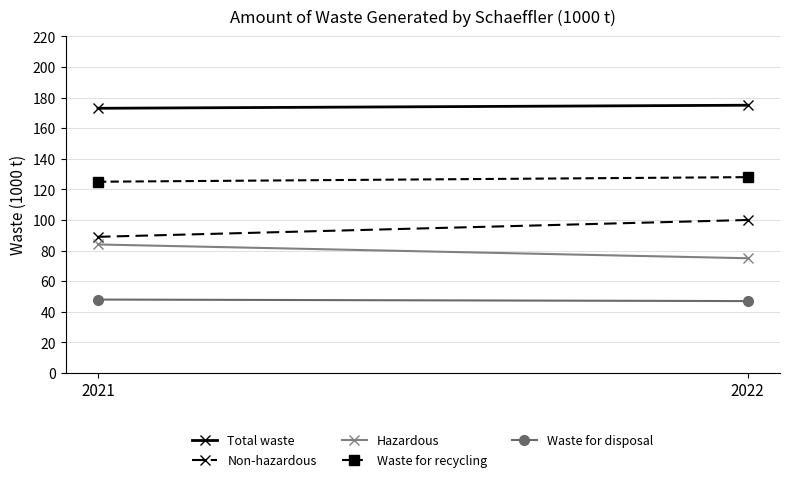

How many Total waste values are between 173 and 175?

2